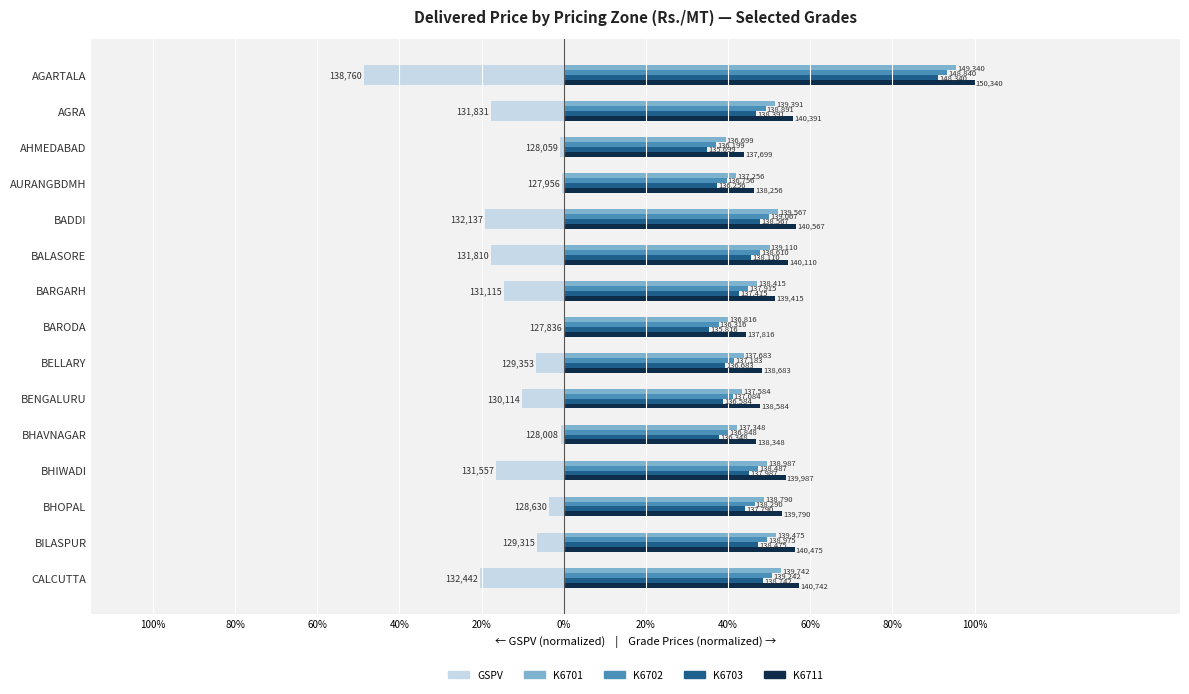

What is the difference between the maximum and second lowest values in the K6703 series?

55.7